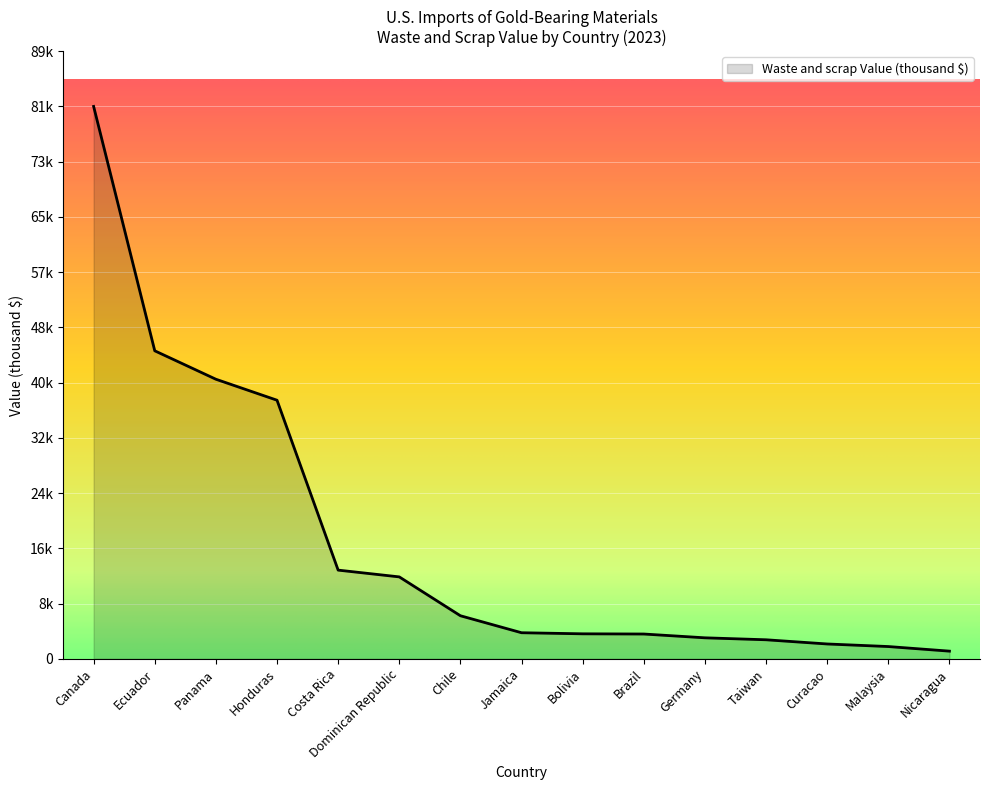

Is this an area chart (filled region under the line)?

Yes